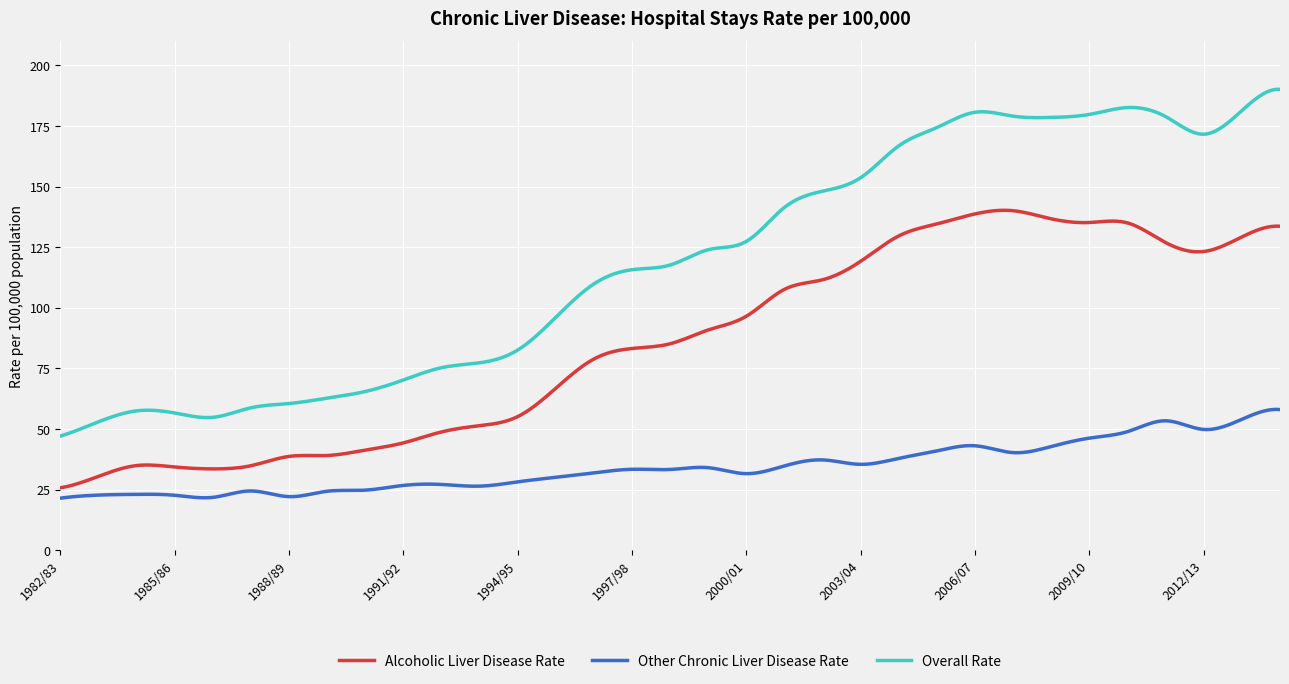

Which series has the largest range (max minus min)?

Overall Rate